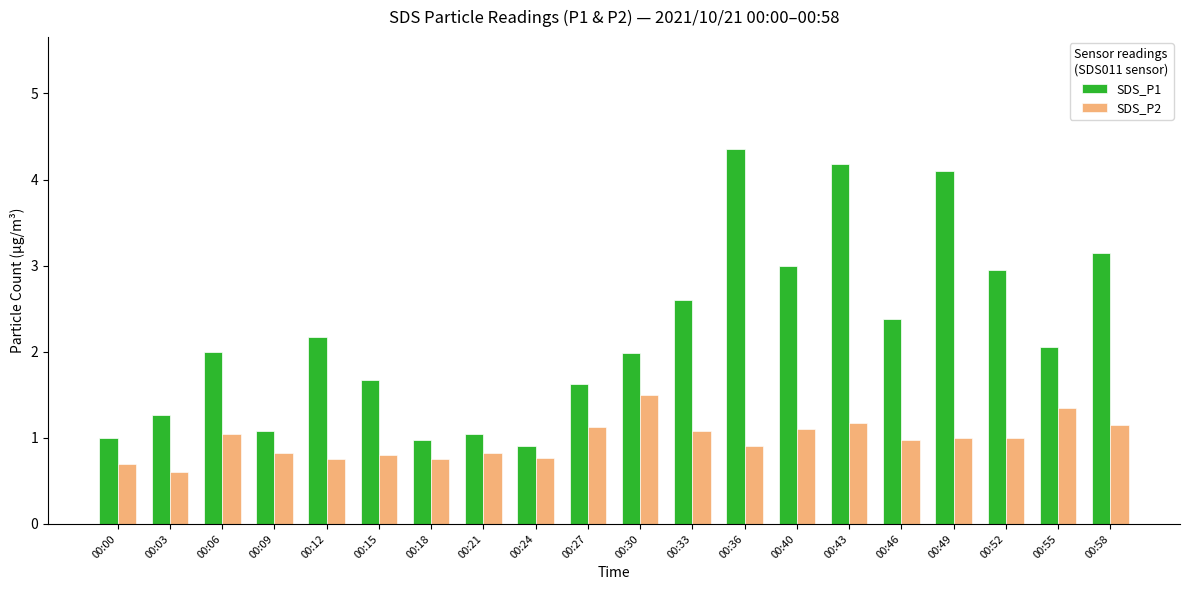

Which series has the largest range (max minus min)?

SDS_P1